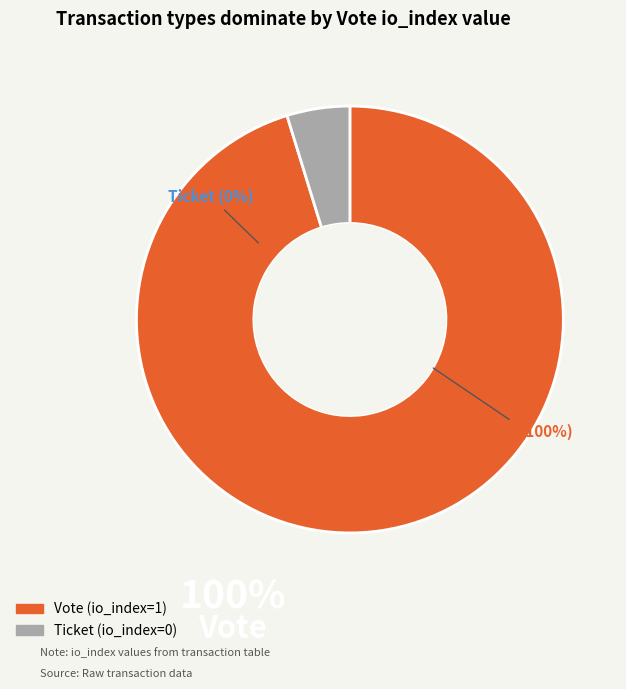

Does Vote represent more than half of the total?

Yes